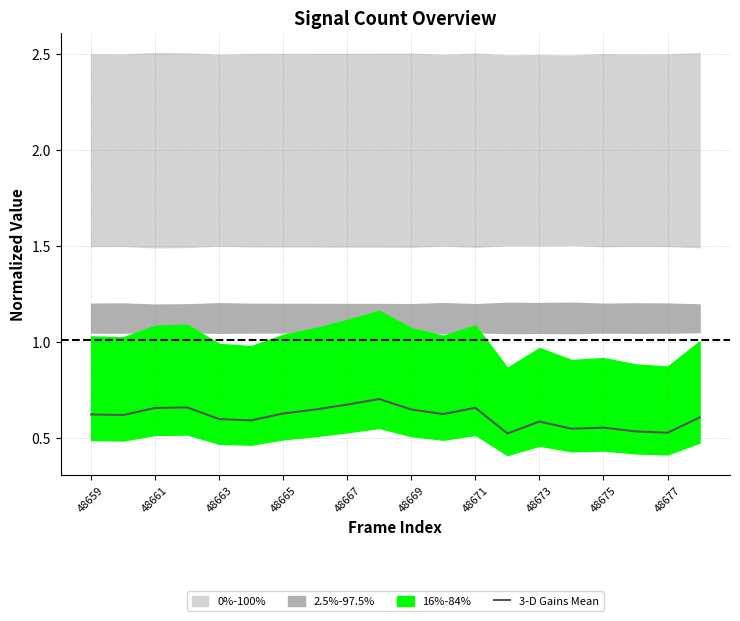

The value at 48667 is 1.0. True or false?

False